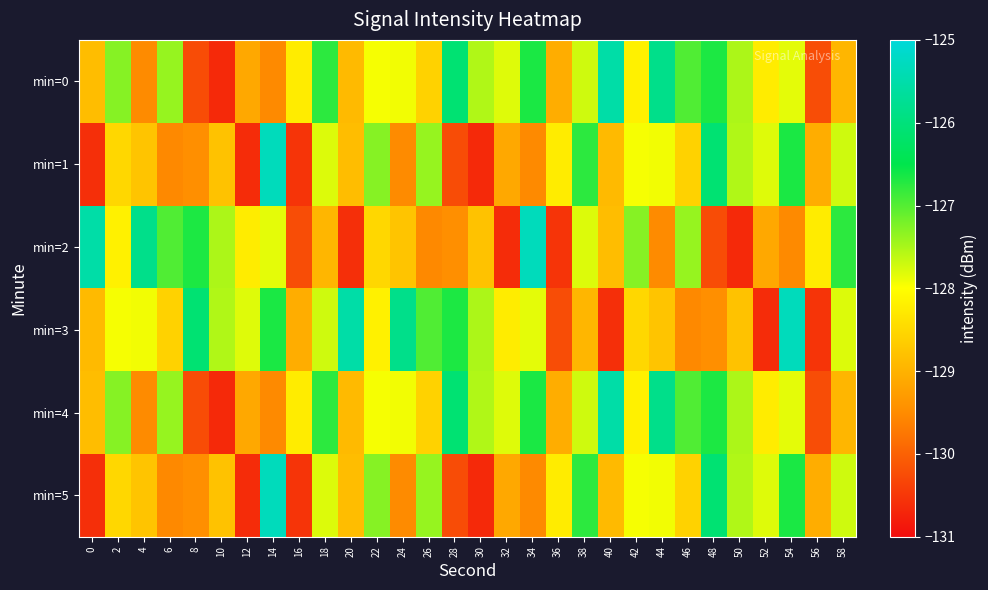

List the series in order of their peak value, lowest first.

min=0, min=4, min=1, min=2, min=3, min=5